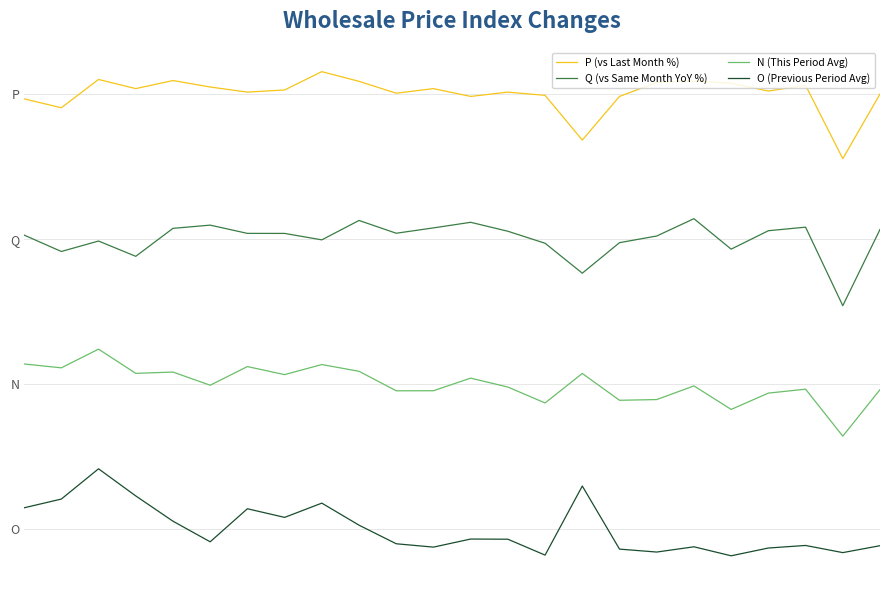

What are all the series names shown in the legend?

P (vs Last Month %), Q (vs Same Month YoY %), N (This Period Avg), O (Previous Period Avg)